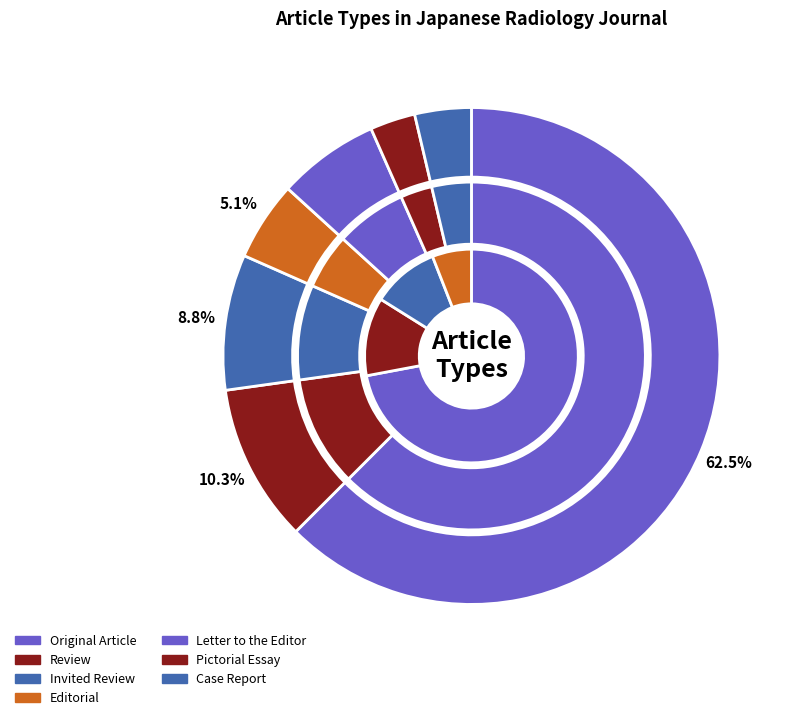

What percentage is NOT represented by Letter to the Editor?

93.4%